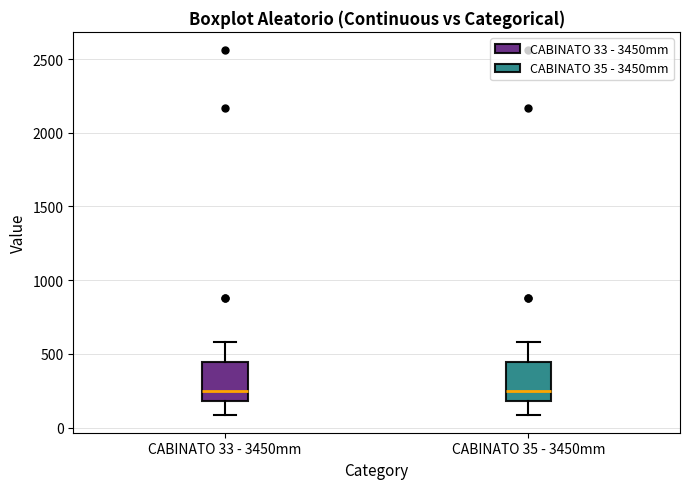

Reading left to right, transcribe this box plot: for each box, give where its median line is, the range the box spans, and where its two whiskers end, as read against the y-axis. The values are not printed on the chart, so give them approximately, as read against the axis.

CABINATO 33 - 3450mm: median 250, box 200 to 450, whiskers 100 to 600
CABINATO 35 - 3450mm: median 250, box 200 to 450, whiskers 100 to 600